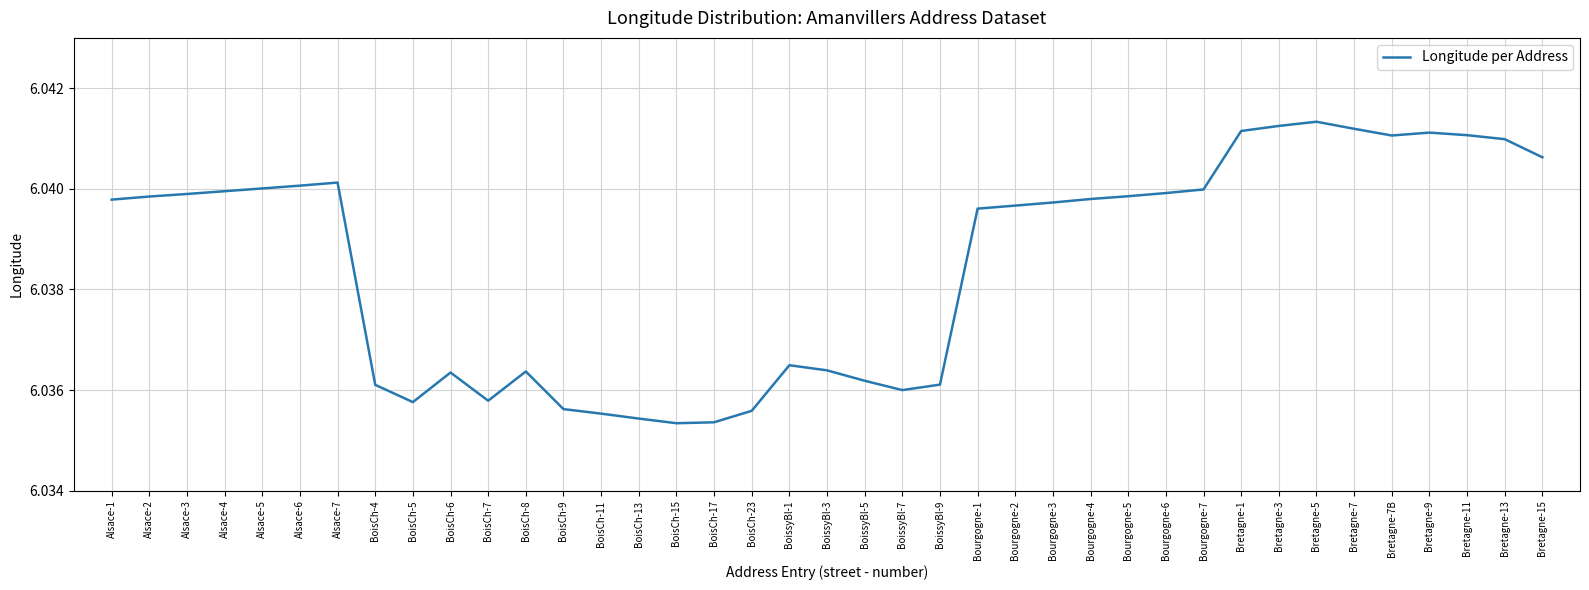

What is the ratio of the value at Alsace-1 to the value at BoisCh-13?

1.0